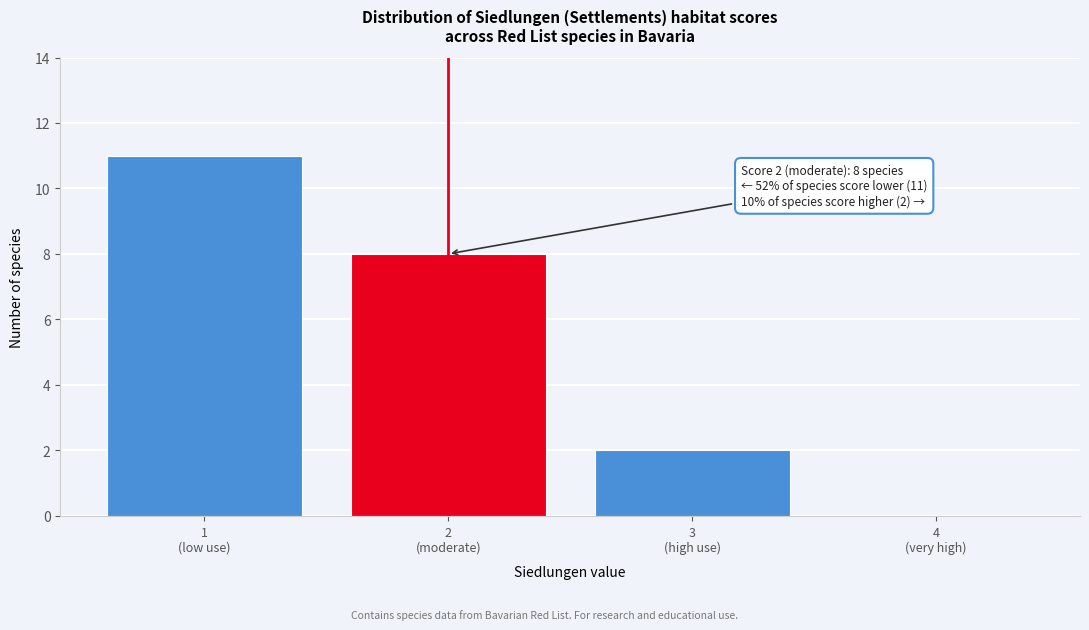

What is the sum of all values?

21